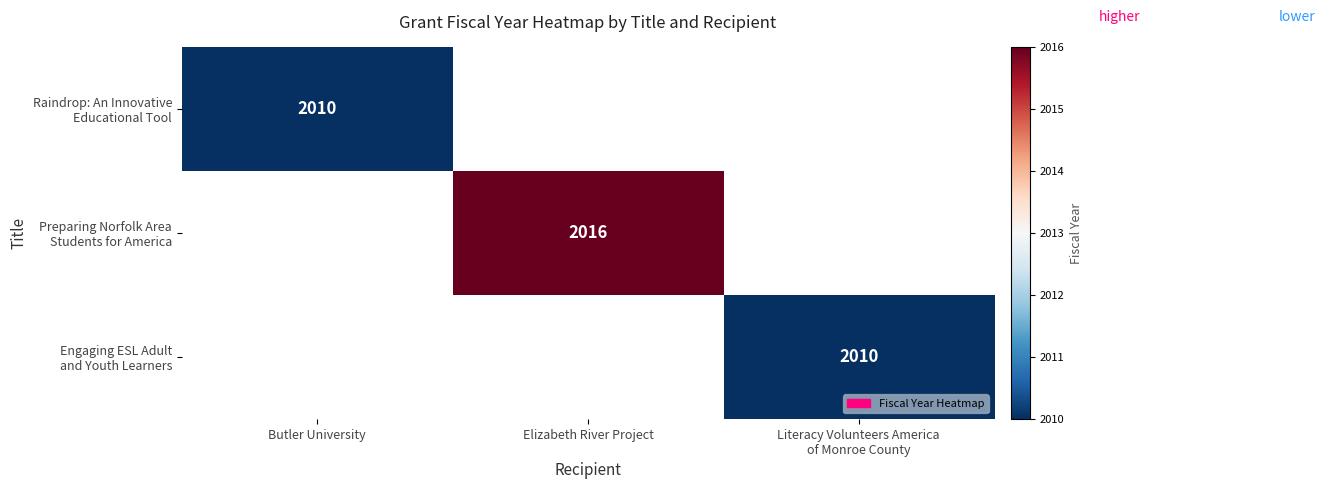

What is the minimum value shown in the chart?

2010.0